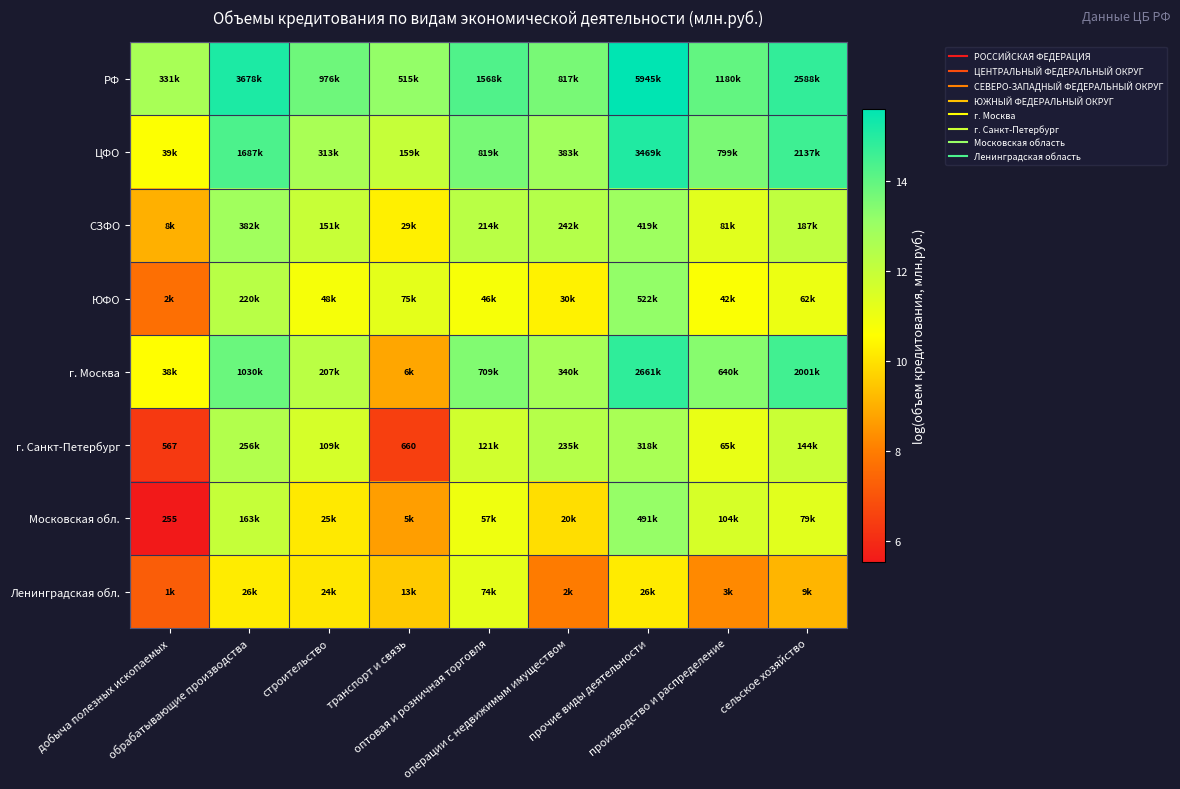

What is the total value across all series at операции с недвижимым имуществом?

92.2